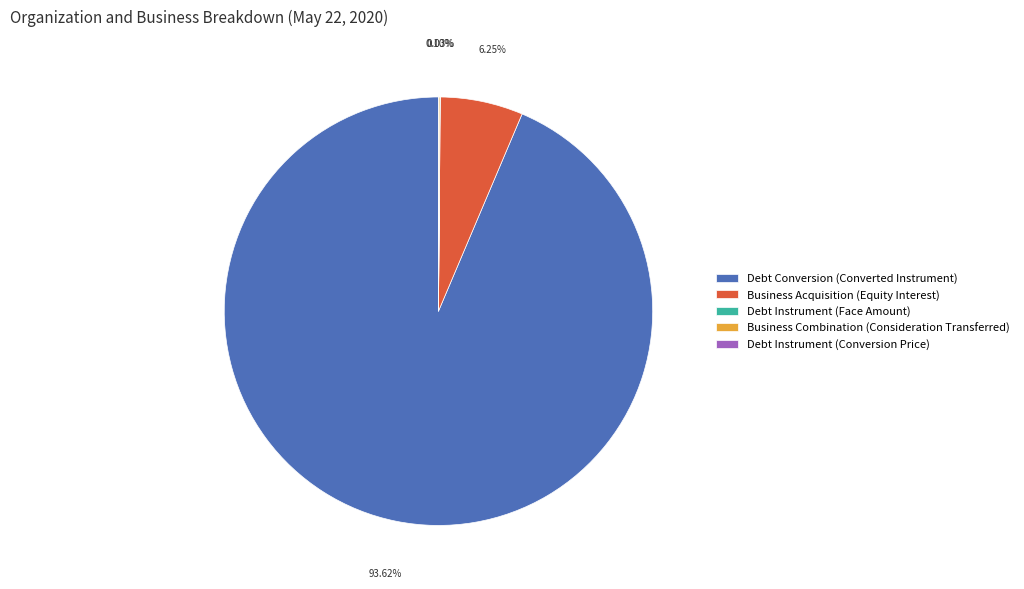

Which slice represents more than half of the pie?

Debt Conversion (Converted Instrument)